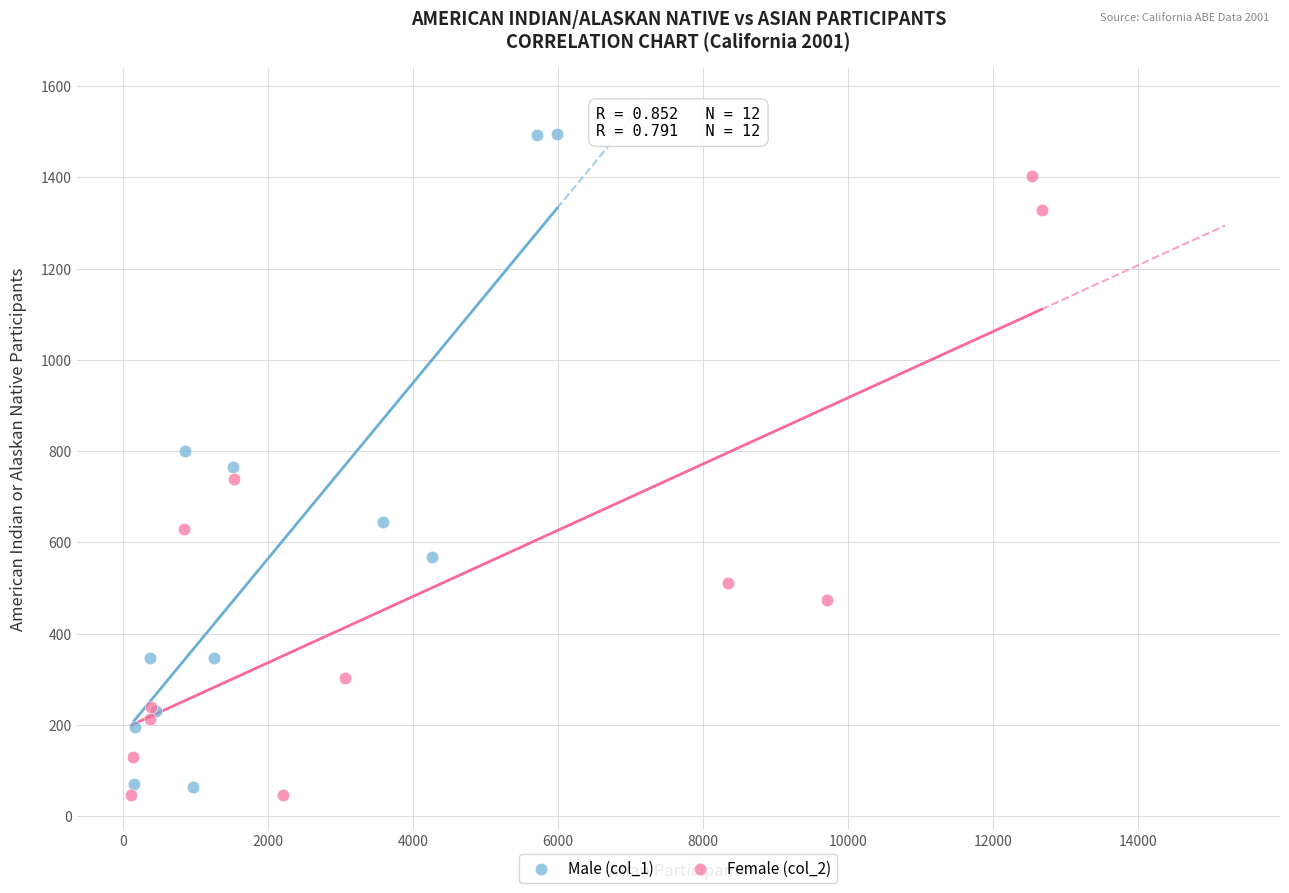

Which series has the widest spread of Y values?

Male (col_1)